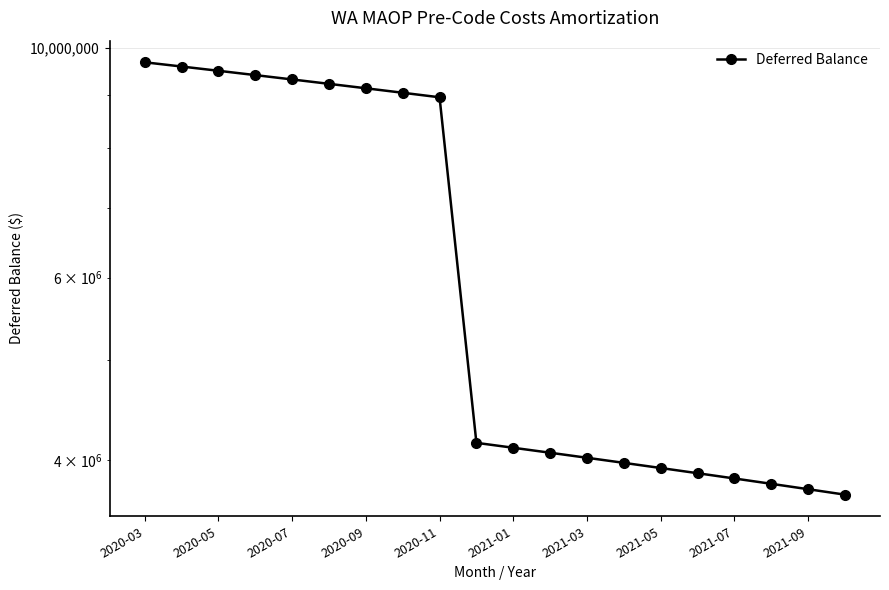

The value at 2021-09 is 3750920.4. True or false?

True